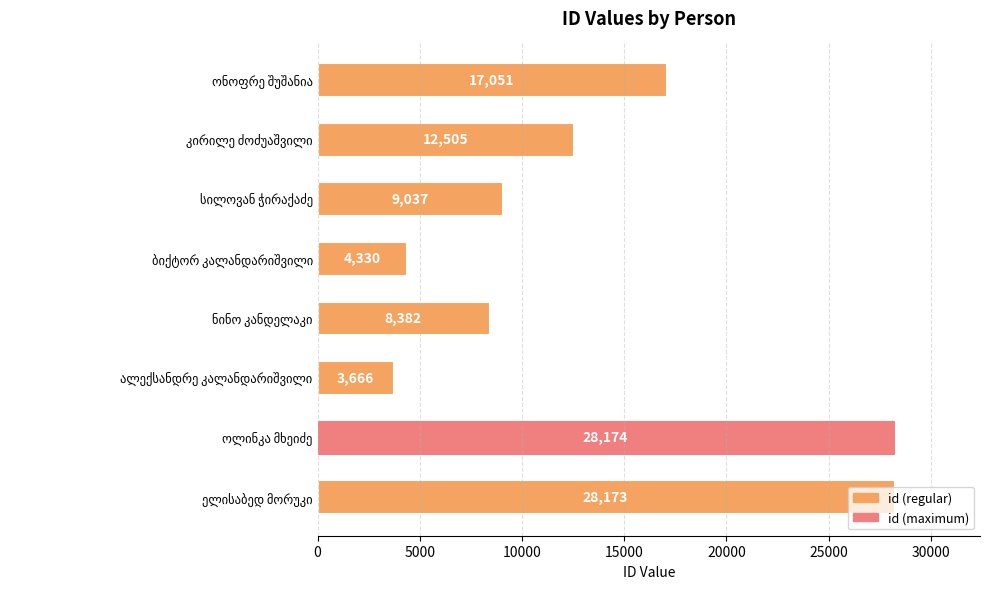

What is the value of the 8th bar from the top?

28173